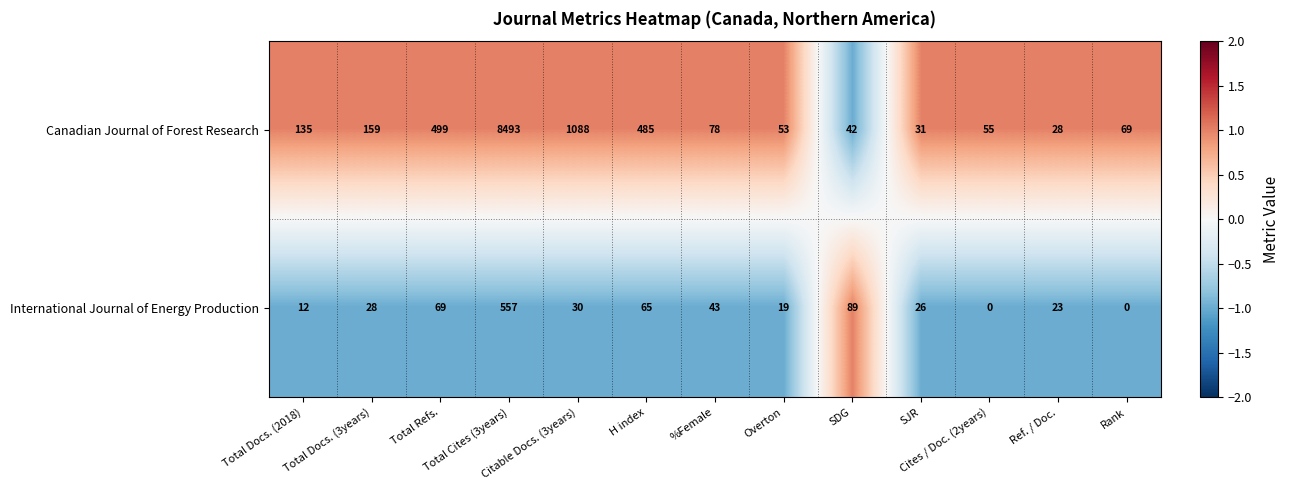

Which series changed the most between Total Refs. and SDG?

Canadian Journal of Forest Research